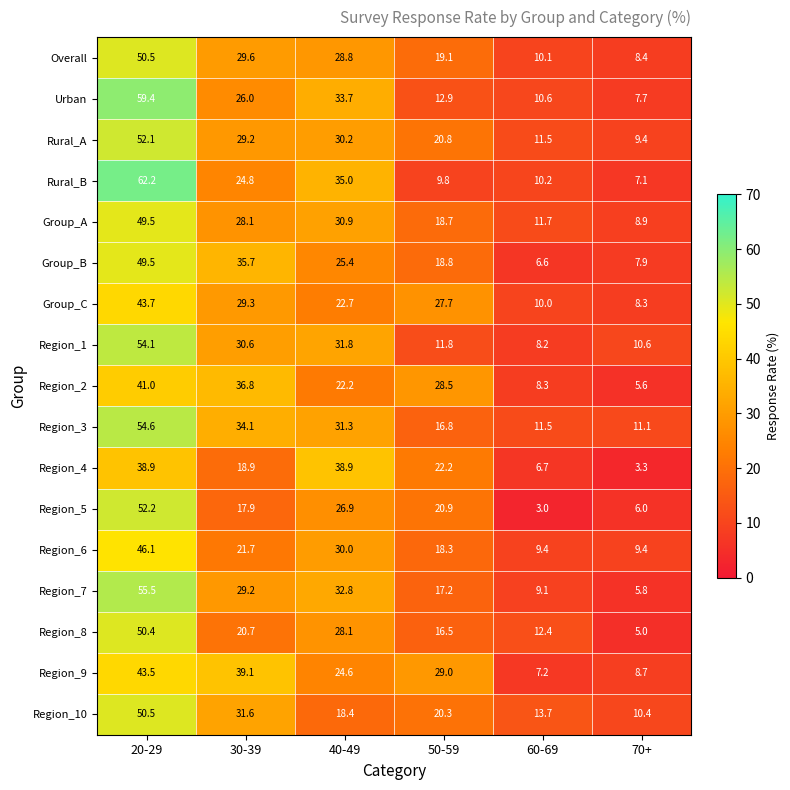

Rank the series at 50-59 from highest to lowest value.

Region_9, Region_2, Group_C, Region_4, Region_5, Rural_A, Region_10, Overall, Group_B, Group_A, Region_6, Region_7, Region_3, Region_8, Urban, Region_1, Rural_B